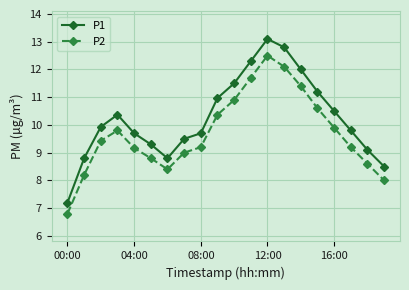

What is the difference between the second highest and minimum values in the P2 series?

5.3